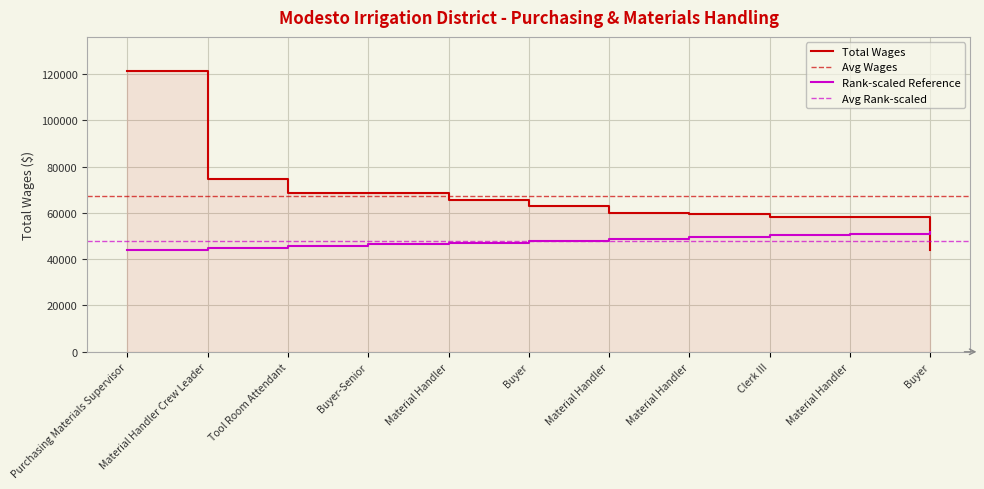

What is the difference between the maximum and minimum values?

77314